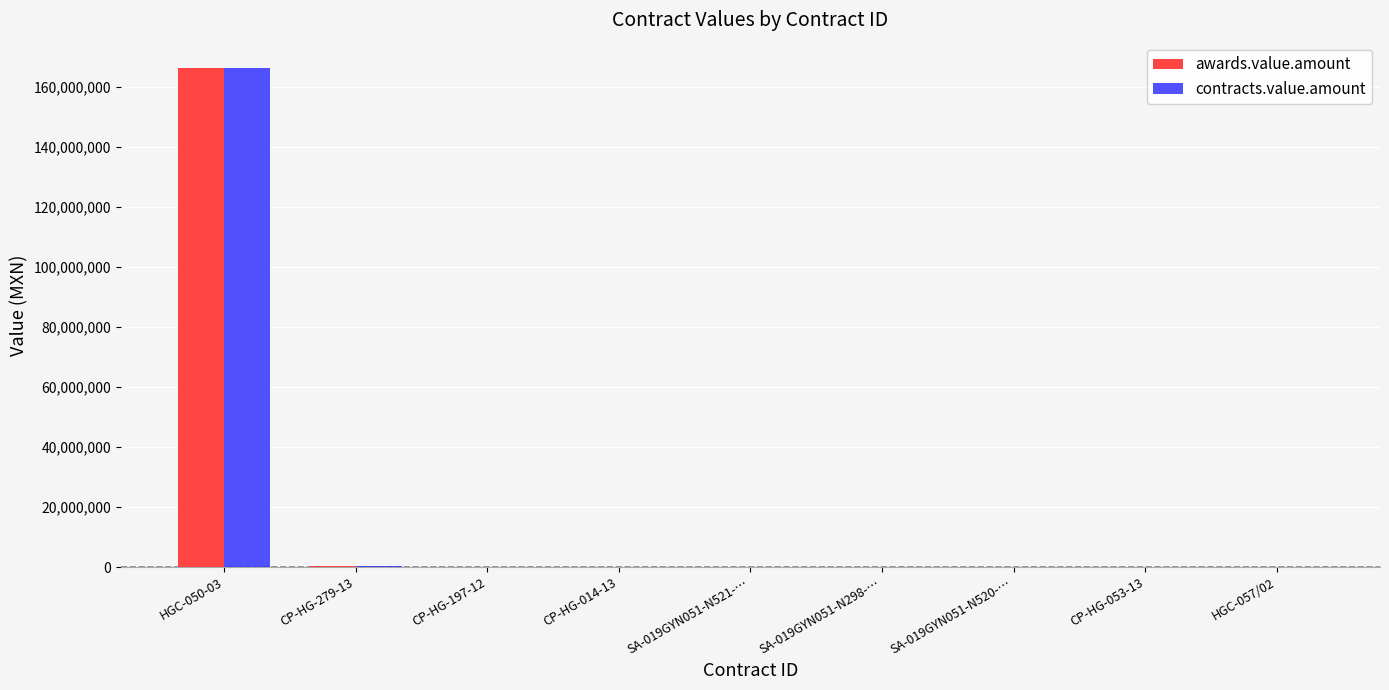

How many distinct data groups are displayed?

2